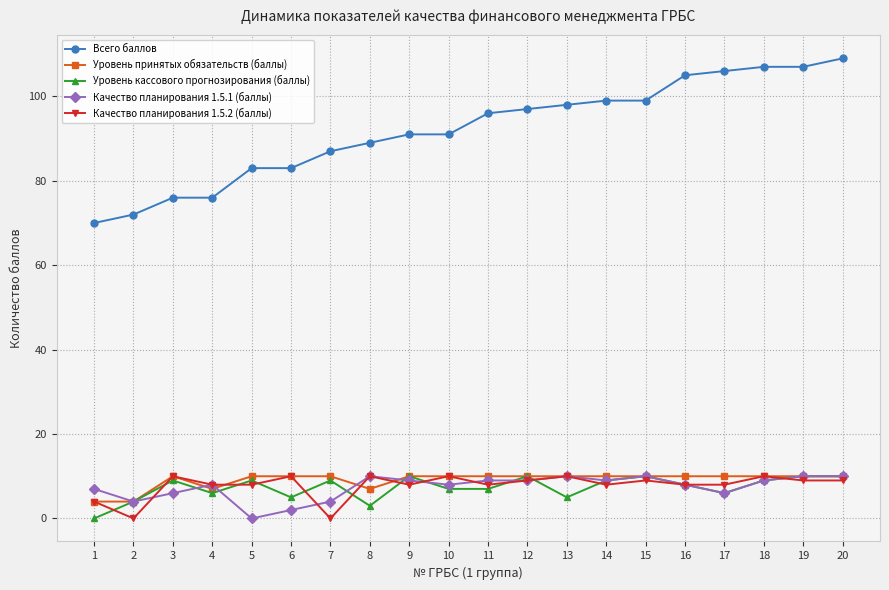

Which series changed the most between 2 and 7?

Всего баллов